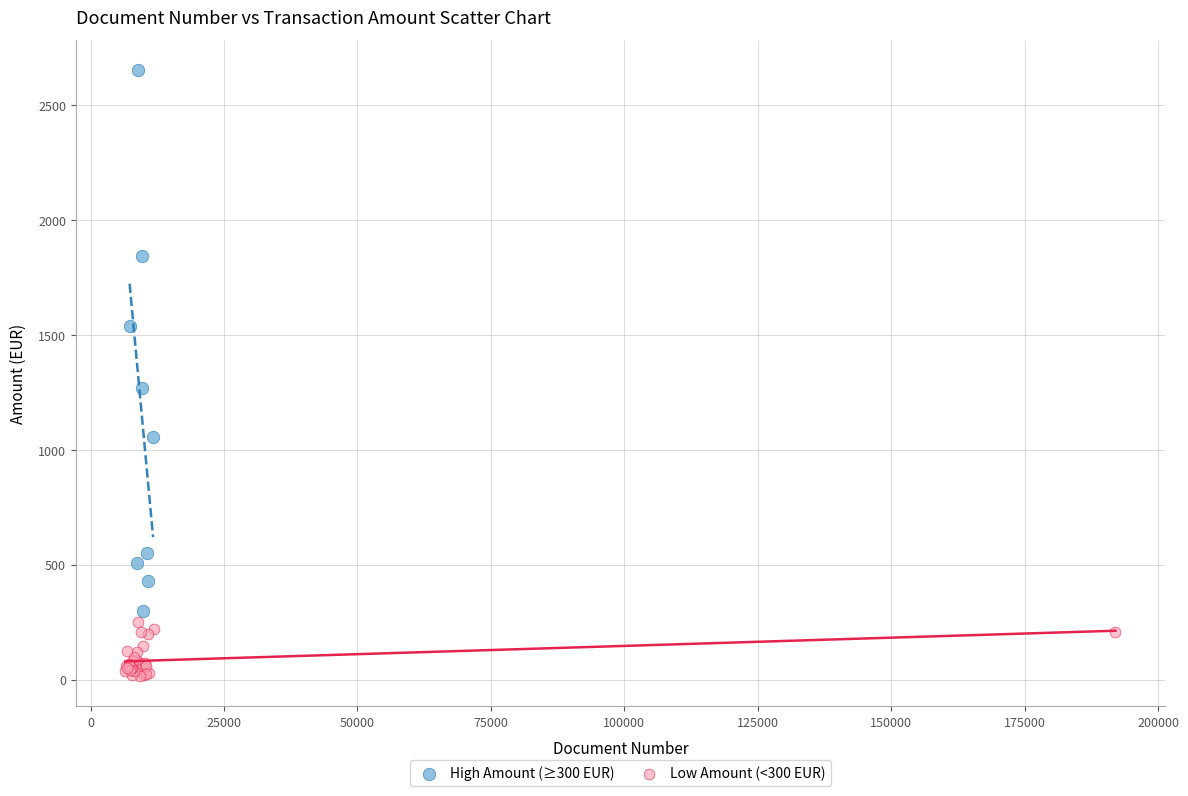

Which series reaches the minimum Y coordinate?

Low Amount (<300 EUR)